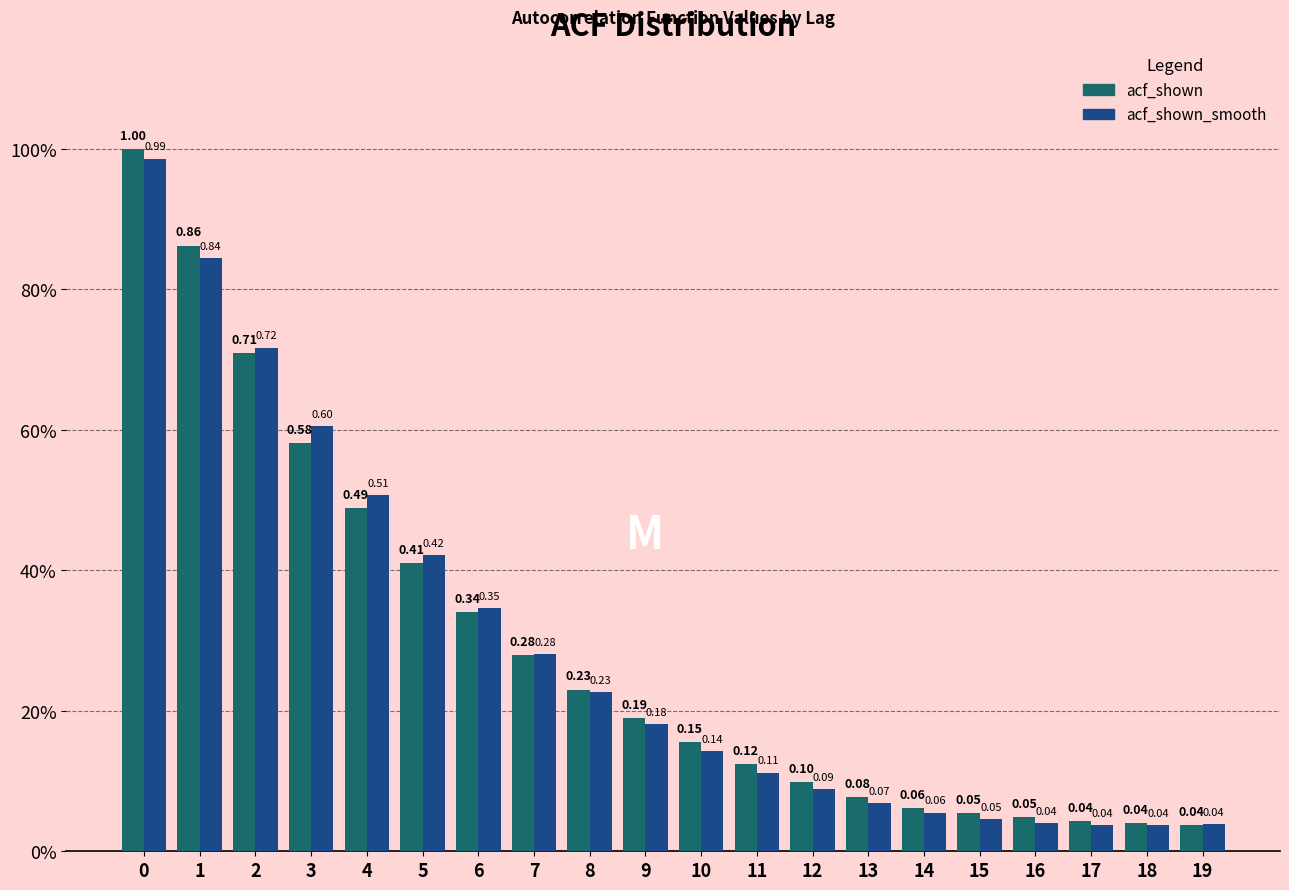

What are all the series names shown in the legend?

acf_shown, acf_shown_smooth